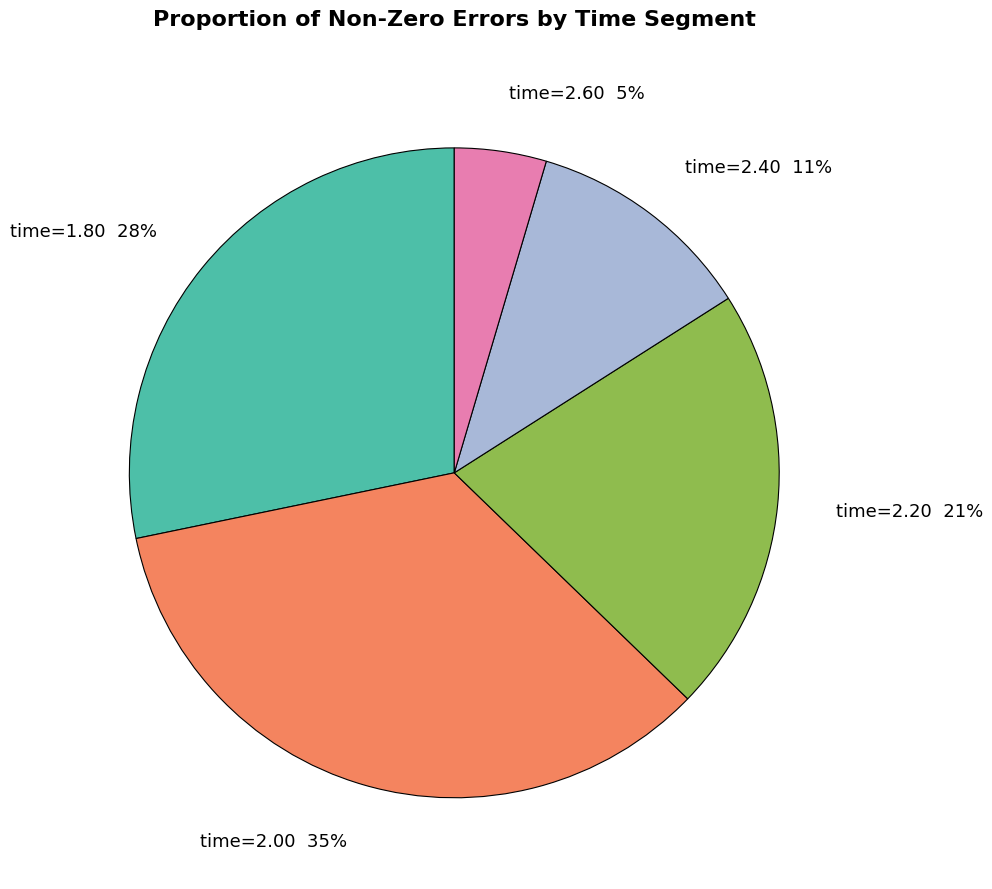

Is there a majority slice in this chart?

No